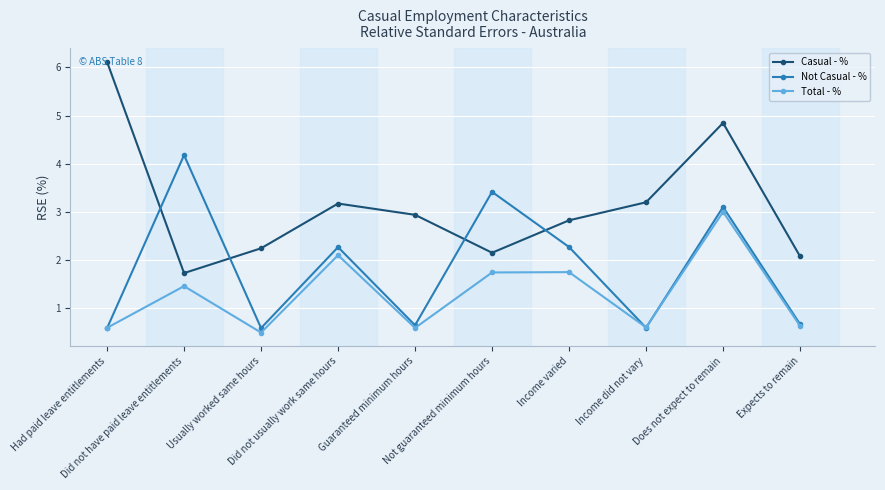

What is the difference between the maximum and minimum values in the Total - % series?

2.5